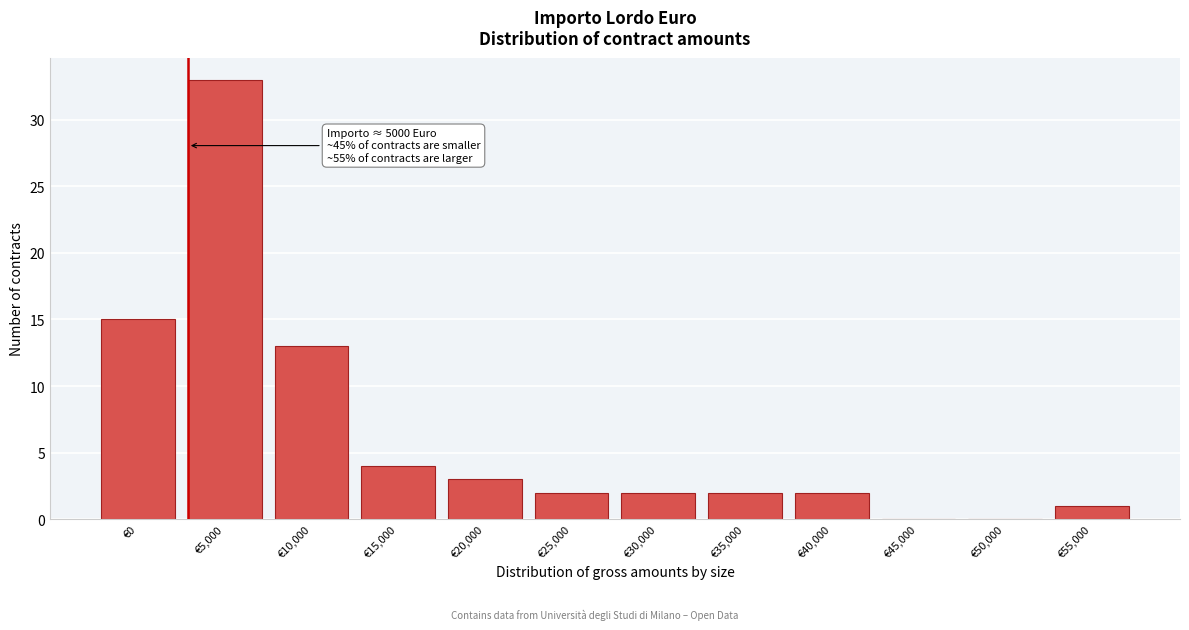

Reading right to left, list all the values displayed in this chart.

€55,000=1	€50,000=0	€45,000=0	€40,000=2	€35,000=2	€30,000=2	€25,000=2	€20,000=3	€15,000=4	€10,000=13	€5,000=33	€0=15